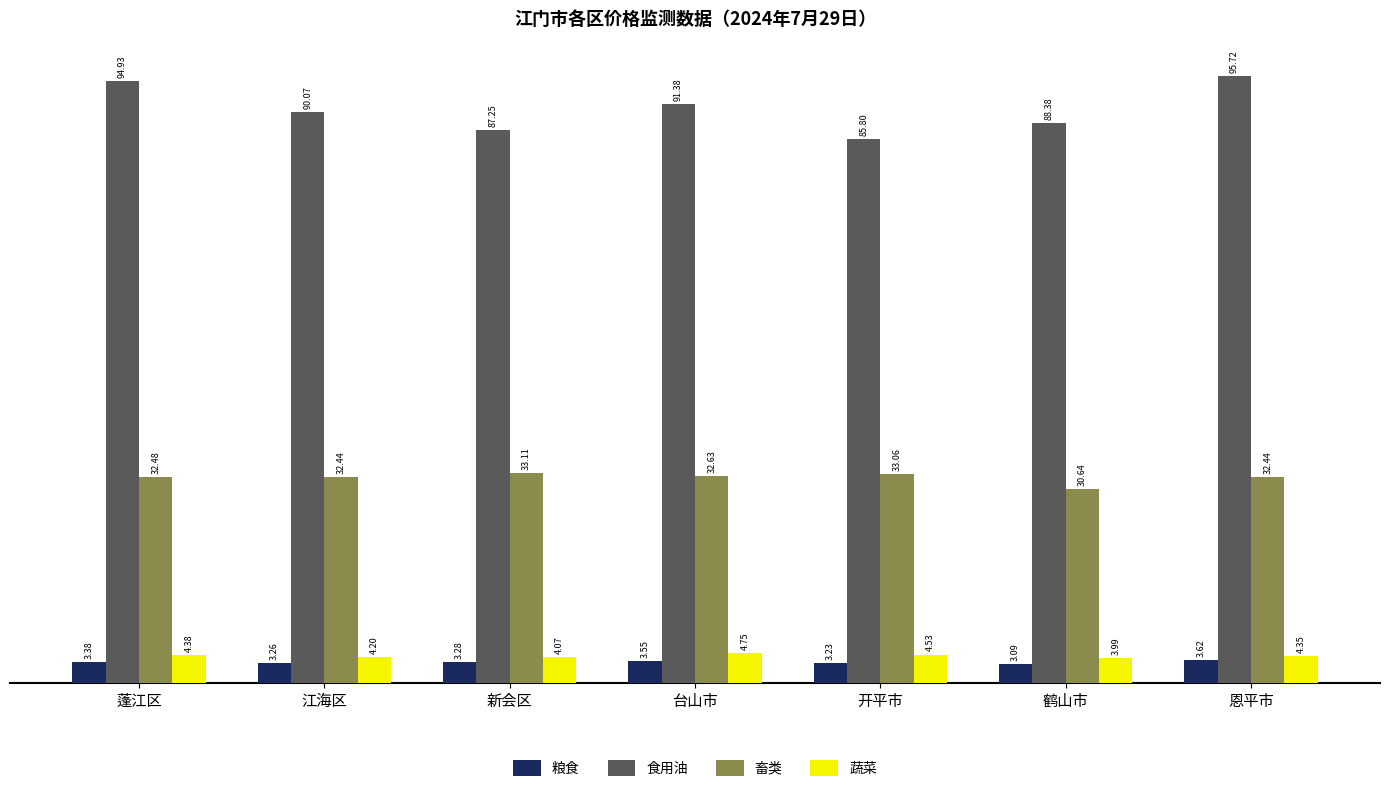

At which label does 蔬菜 reach its minimum?

鹤山市